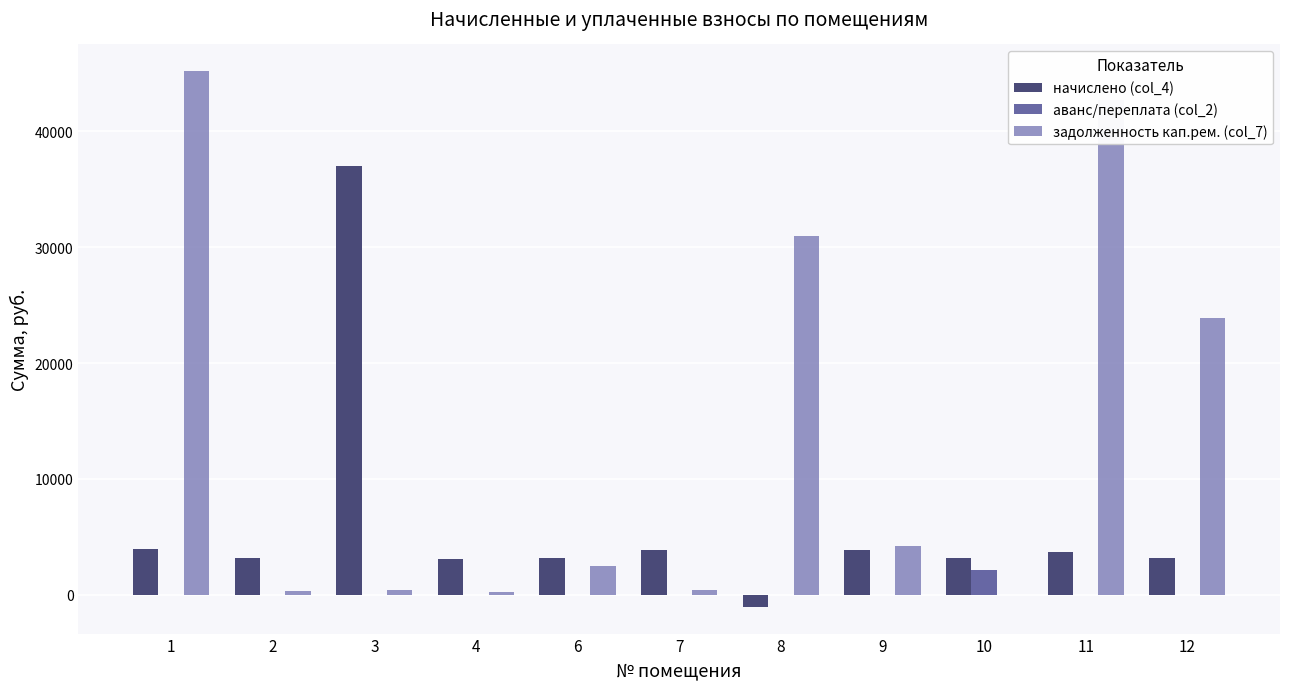

What is the total value across all series at 6?

5637.5